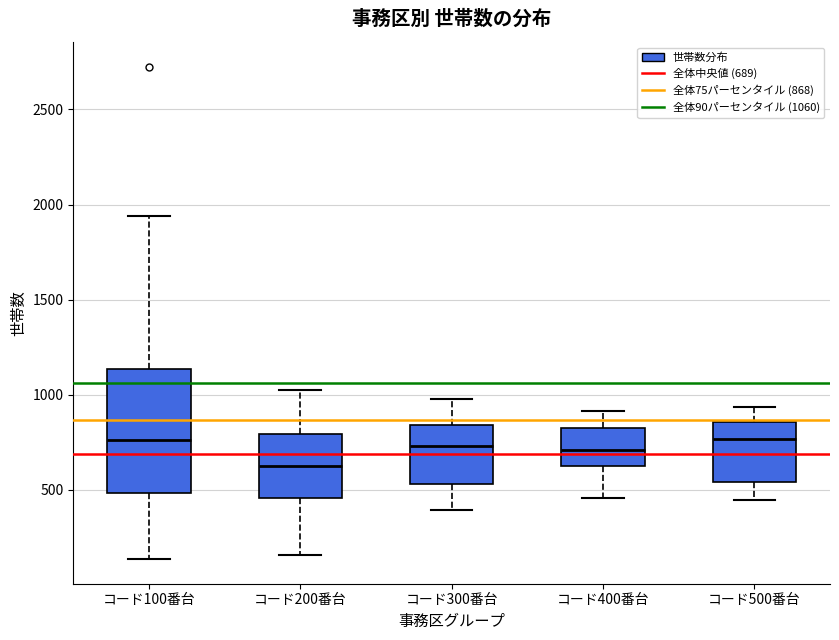

Comparing the boxes themselves (not the whiskers), which one is the tallest?

コード100番台